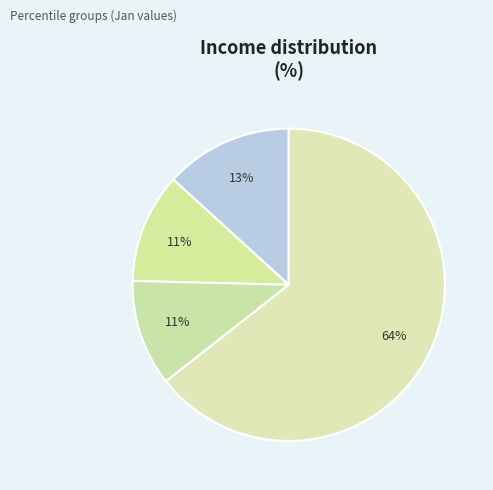

Count the number of slices in the pie.

4